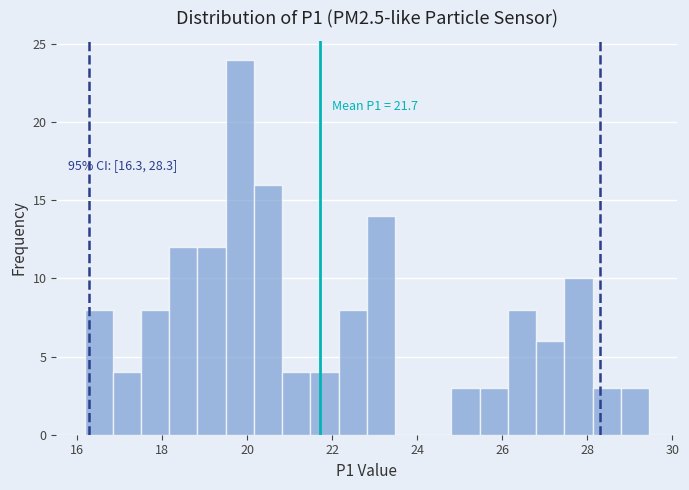

Around what value on the x-axis is the tallest bar? Give the approximate position of its centre, as read against the axis.

19.8